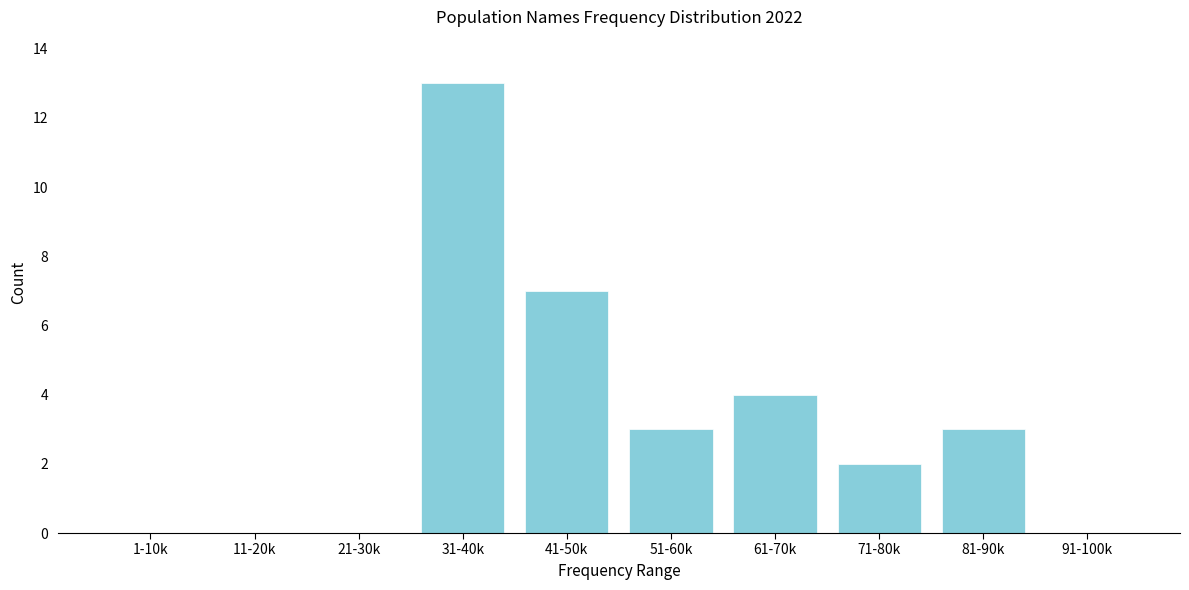

Reading right to left, list all the values displayed in this chart.

91-100k=0	81-90k=3	71-80k=2	61-70k=4	51-60k=3	41-50k=7	31-40k=13	21-30k=0	11-20k=0	1-10k=0